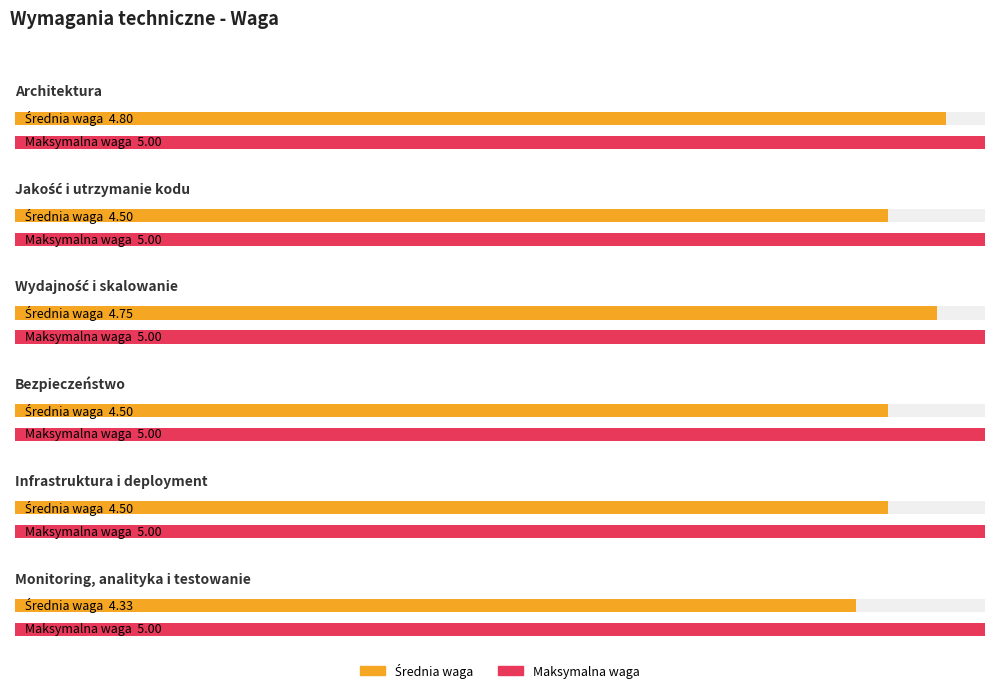

How many bars are there in total?

12